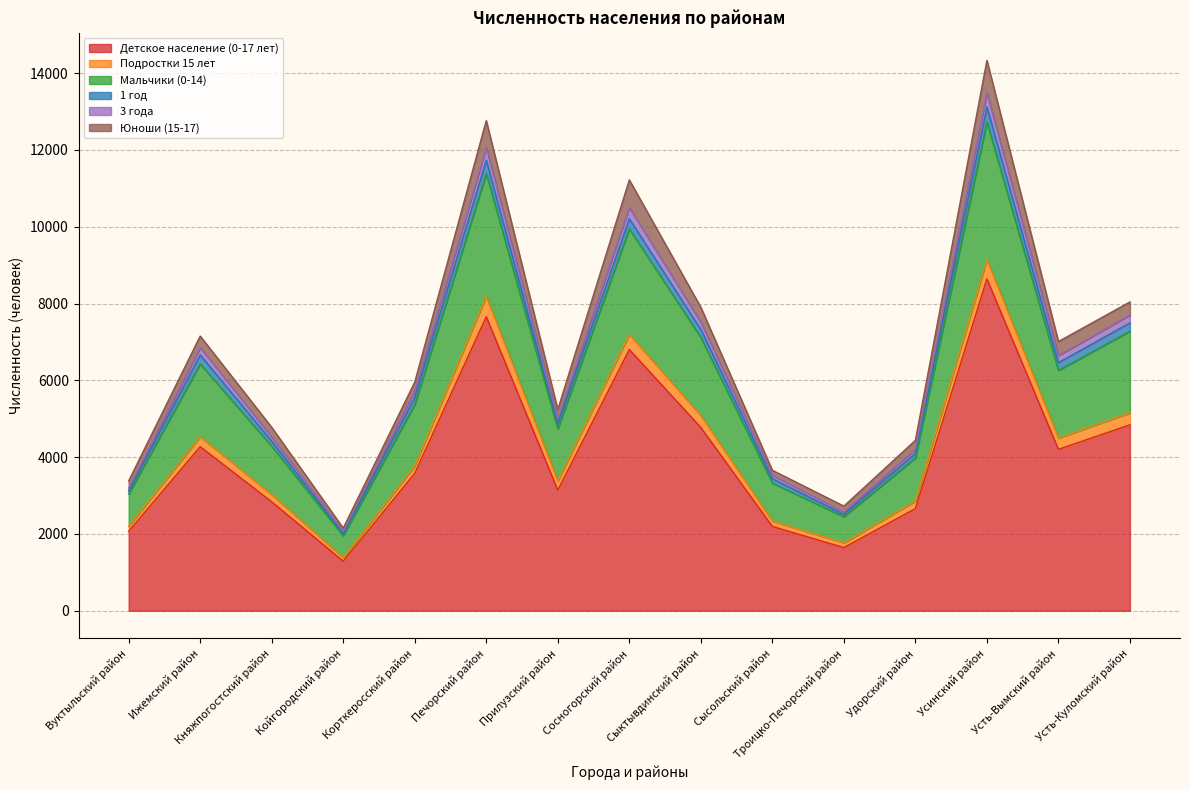

How many interior local valleys does the 3 года series have?

4